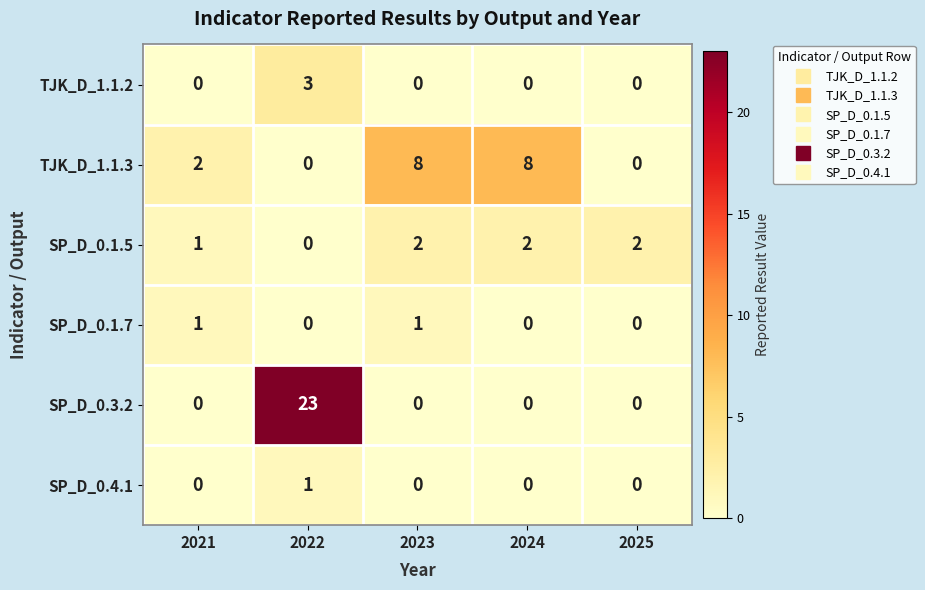

True or false: TJK_D_1.1.3 has a value of 1 at 2021.

False